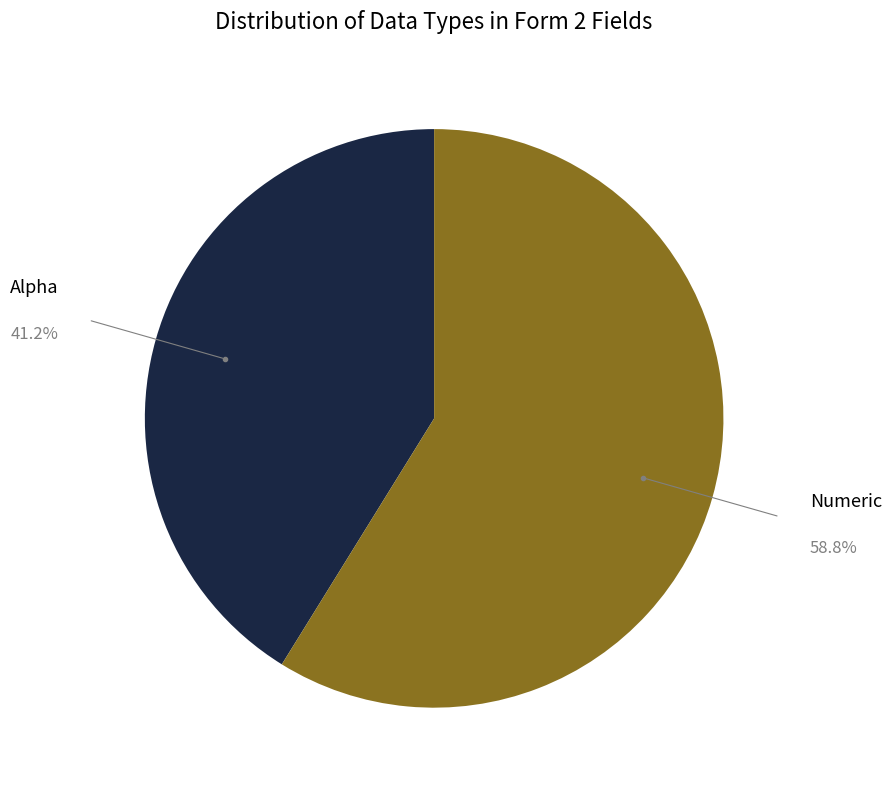

True or false: Numeric accounts for 59% of the total.

True